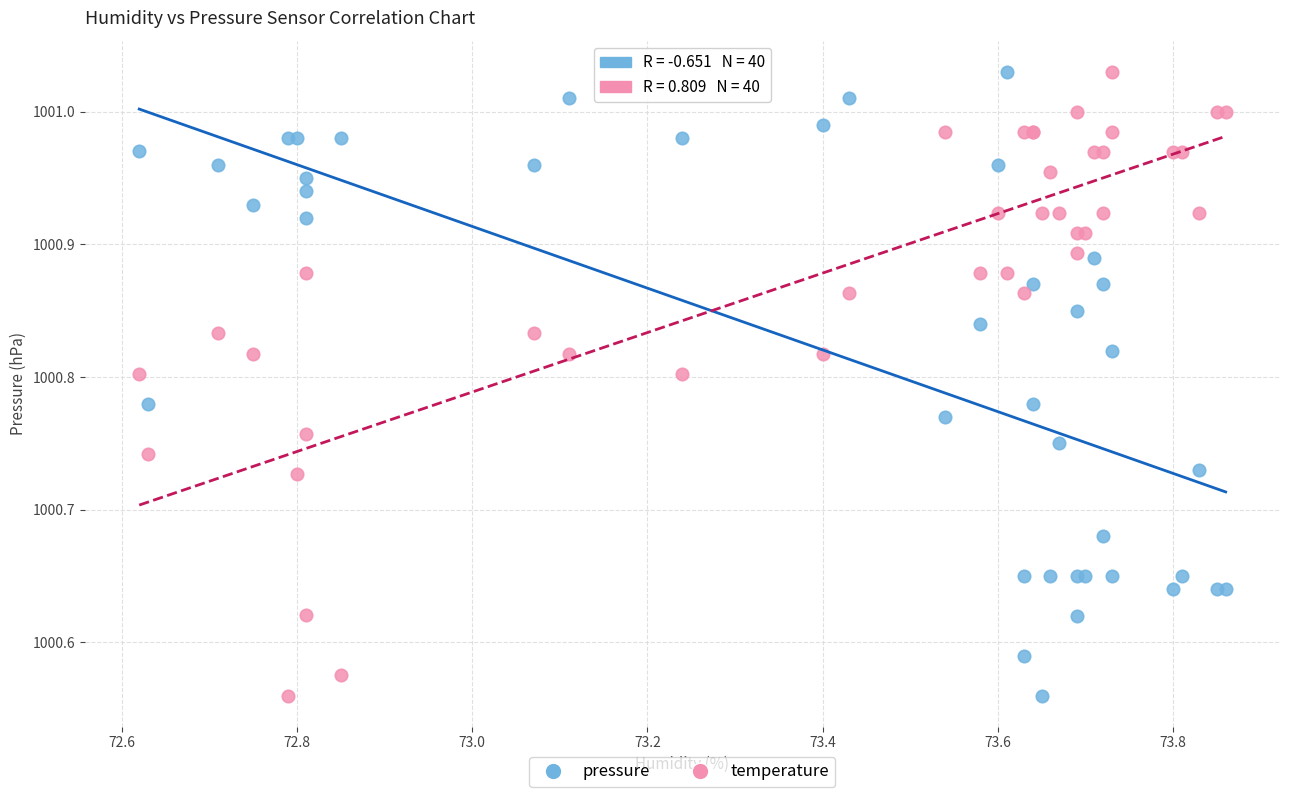

What is the X range (max minus min) for the scatter plot?

1.2